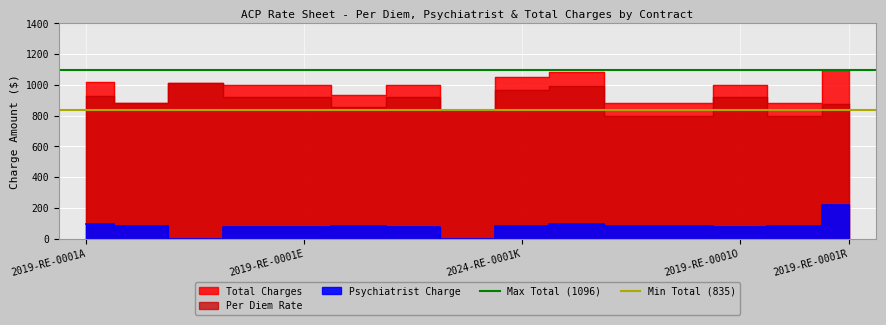

The Max Total (1096) series shows 1096 at 2019-RE-0001A. True or false?

True